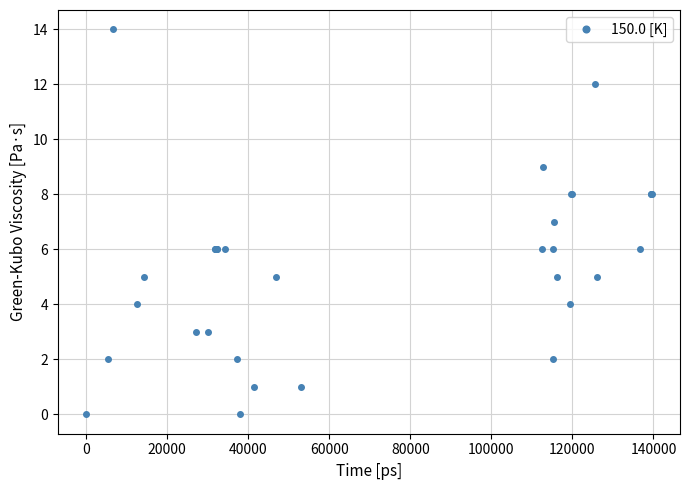

Does the chart display data point markers on the line(s)?

Yes